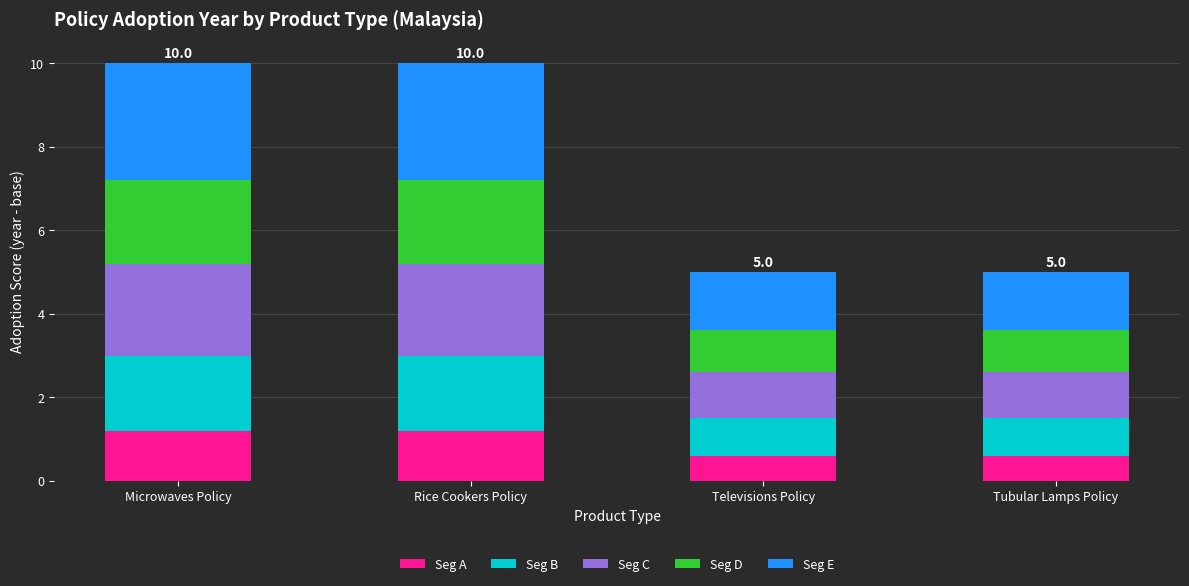

The Seg A series shows 1.8 at Microwaves Policy. True or false?

False